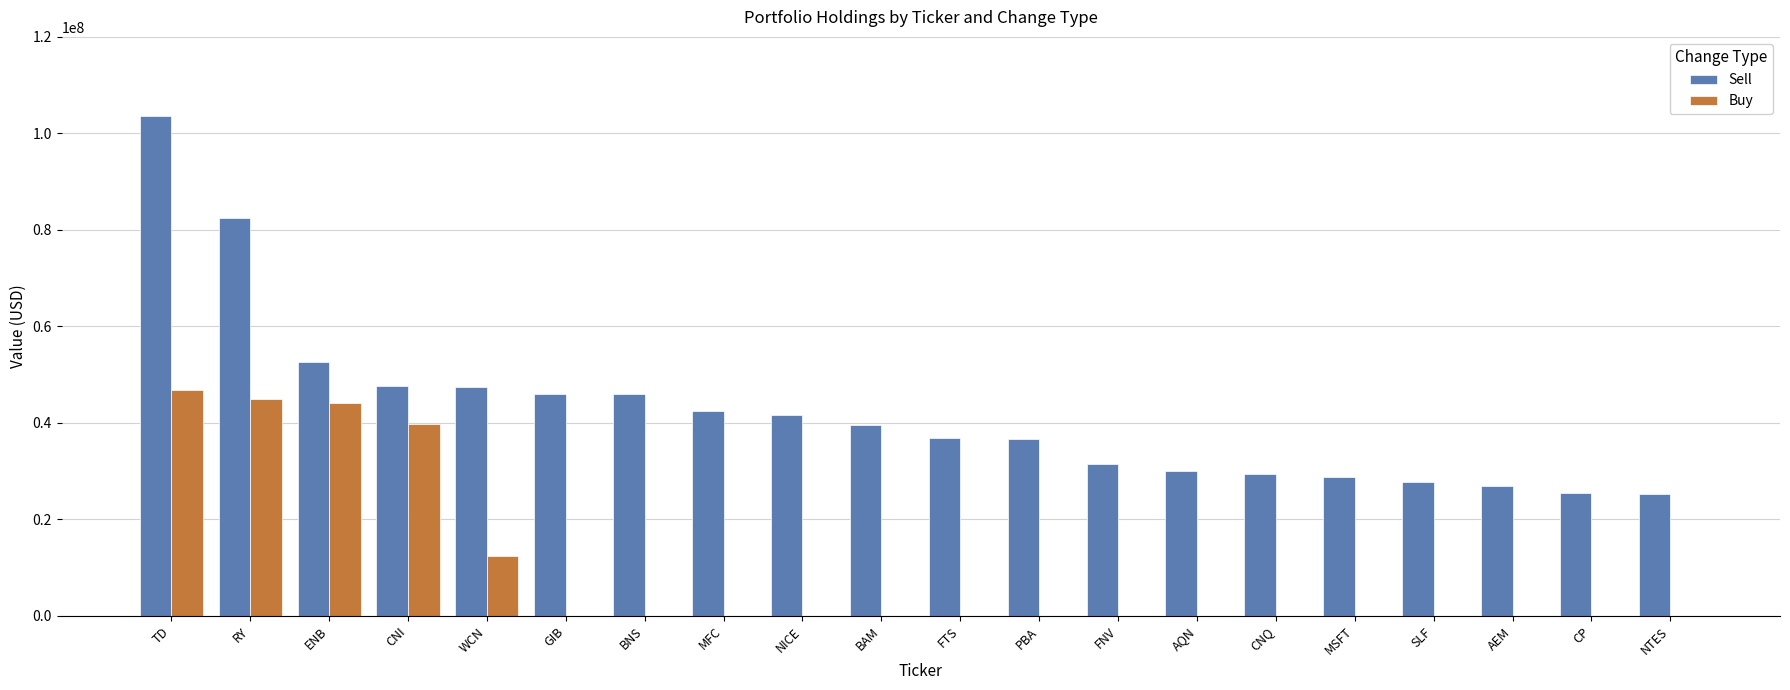

What are all the series names shown in the legend?

Sell, Buy